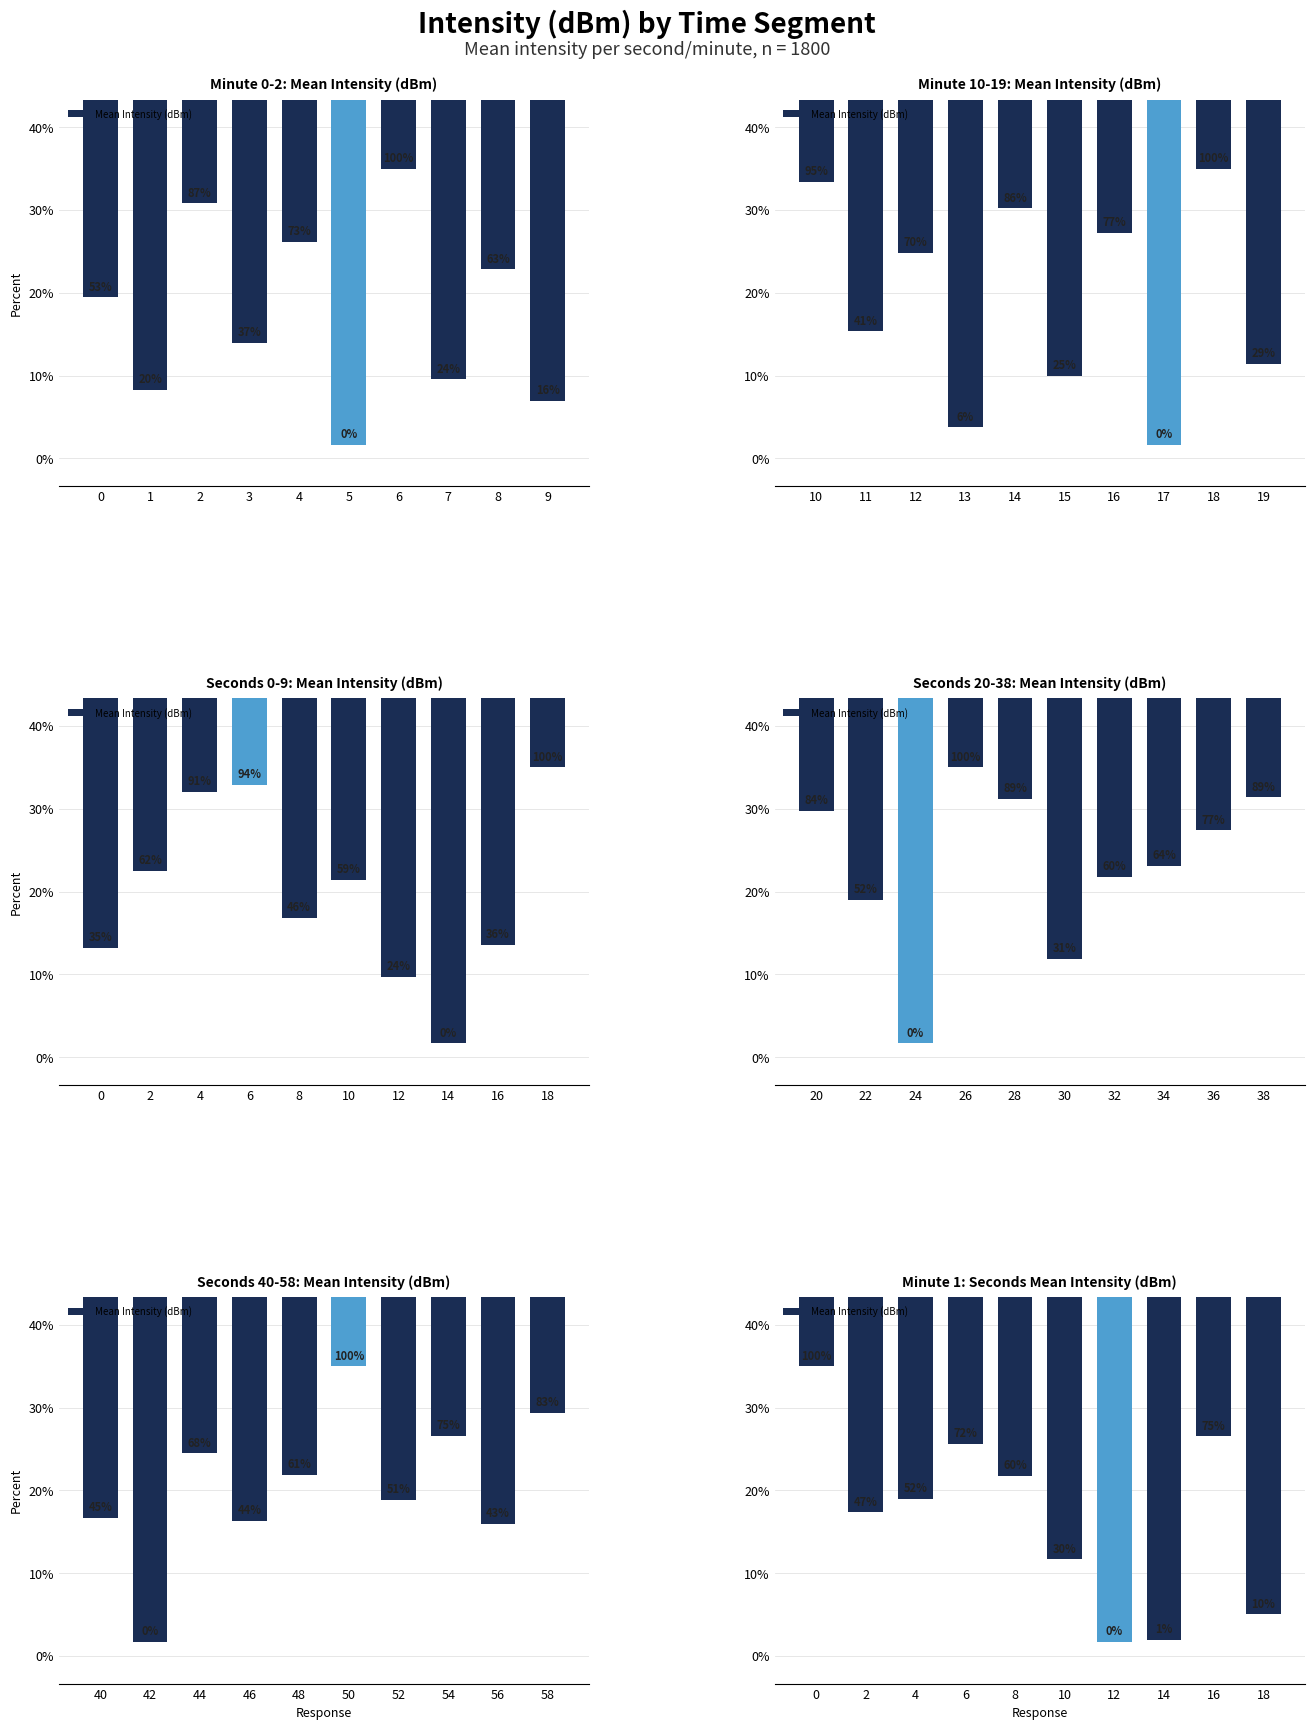

Are the bars grouped side by side (vs. stacked)?

No